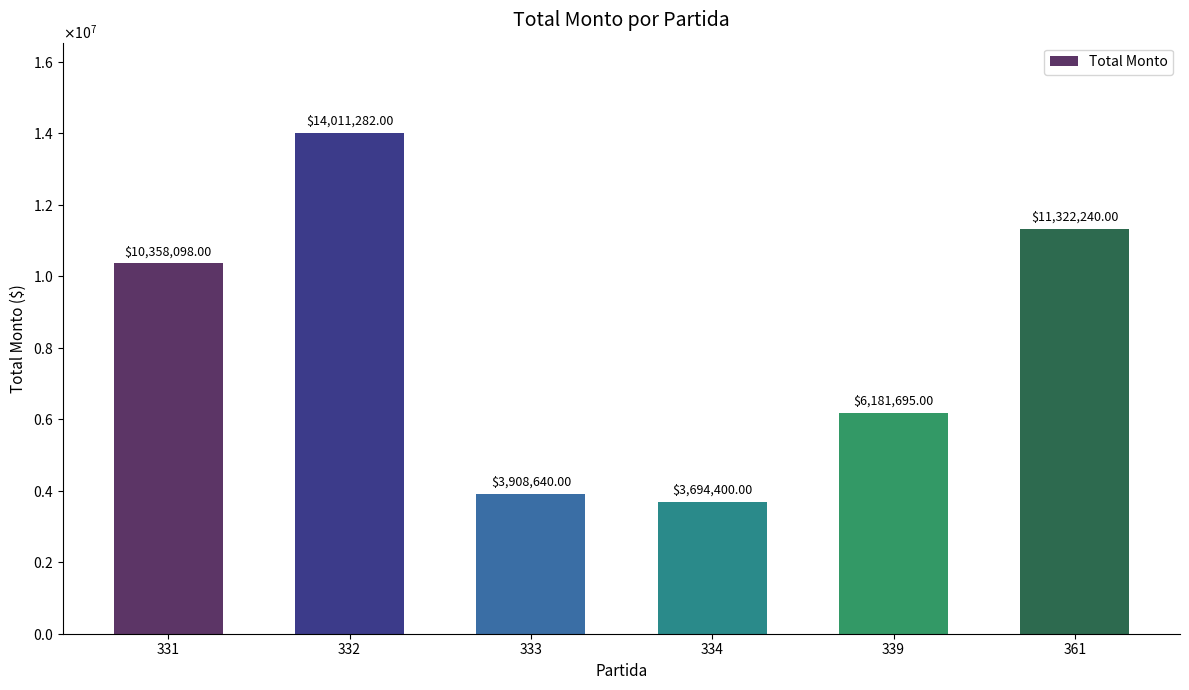

The value at 334 is 6263738. True or false?

False